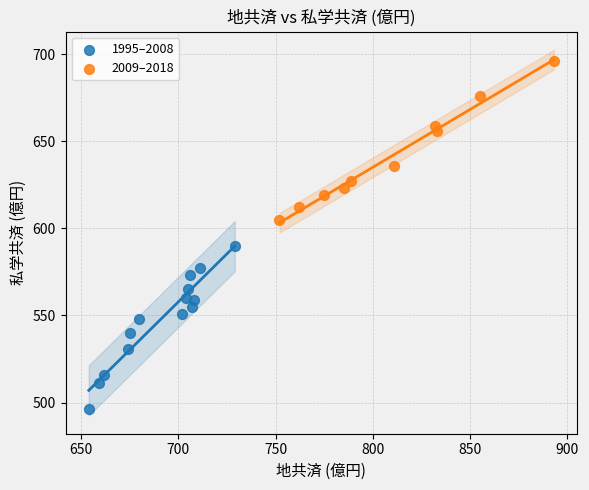

Which series has the widest spread of Y values?

1995–2008